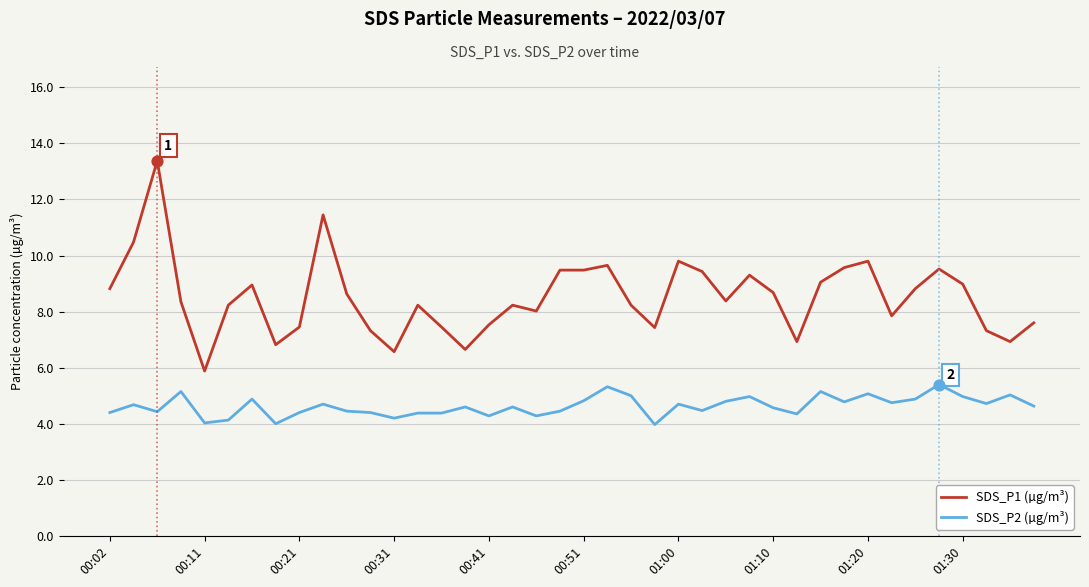

Which series has the largest total across all categories?

SDS_P1 (µg/m³)